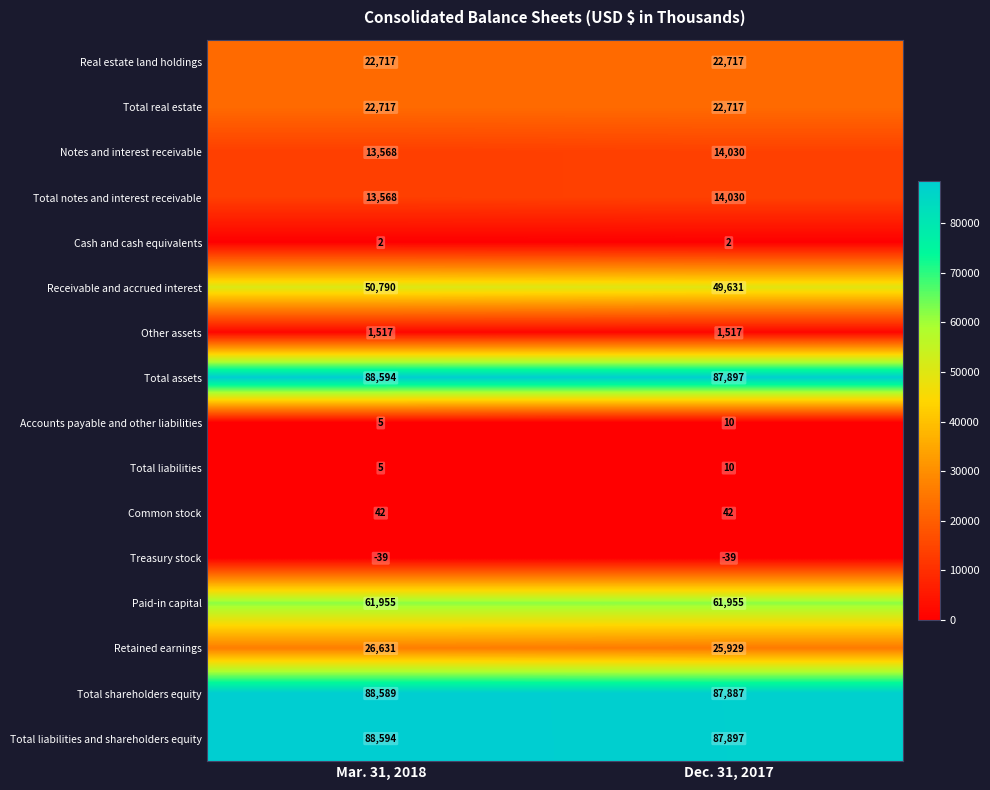

Between Mar. 31, 2018 and Dec. 31, 2017, which series saw the biggest shift?

Receivable and accrued interest